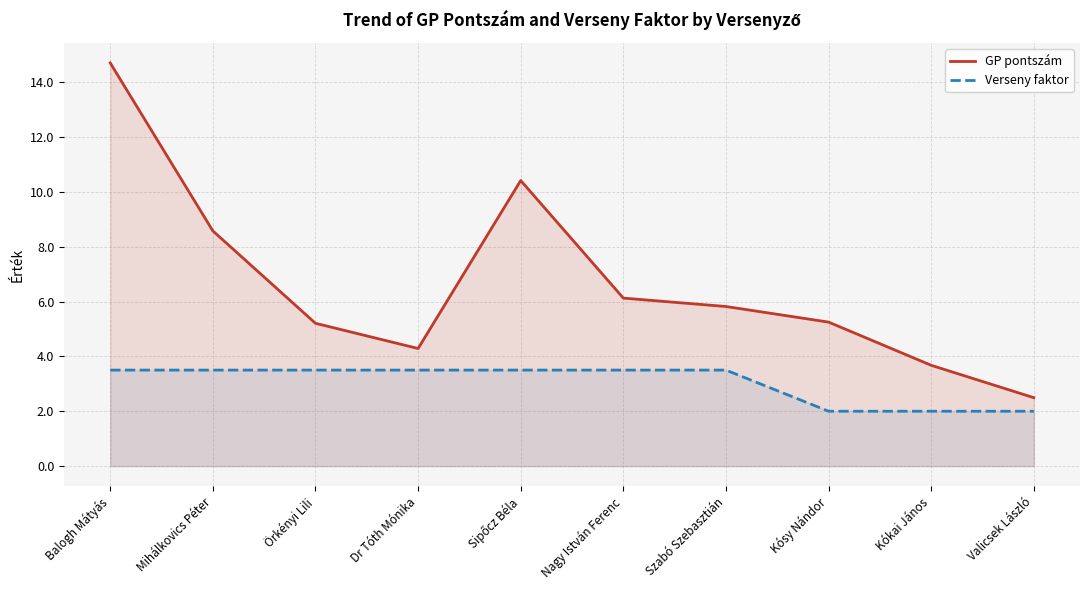

True or false: Verseny faktor and GP pontszám cross at least once.

False